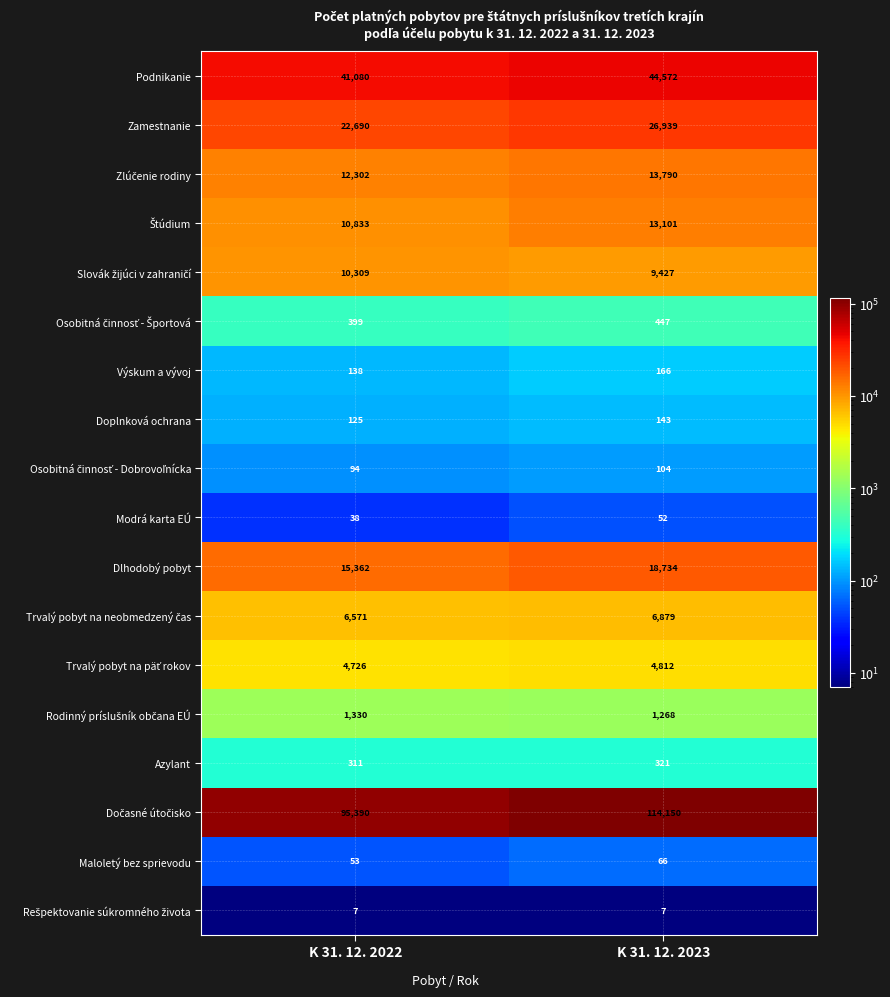

At which category is the sum across all series the highest?

K 31. 12. 2023